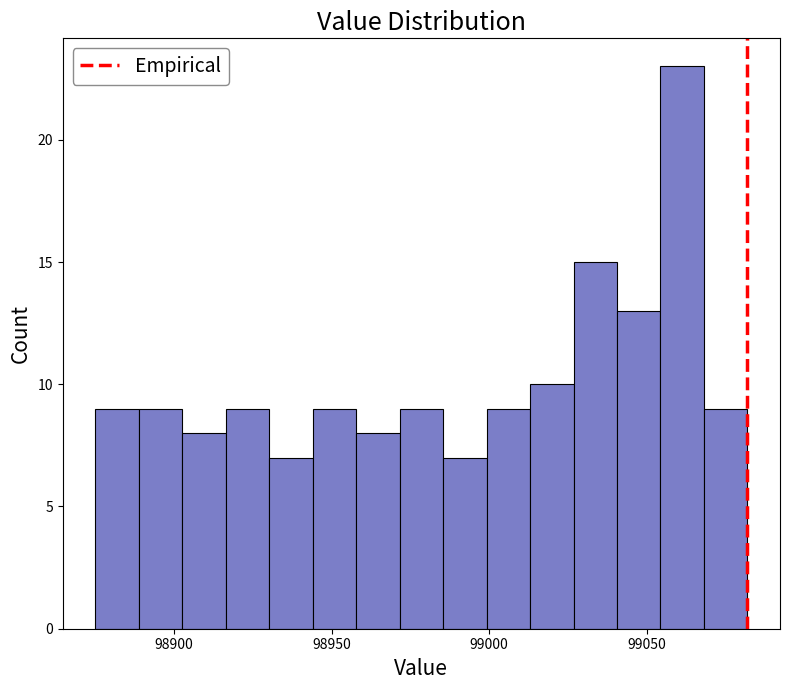

Read against the x-axis, roughly where is the centre of the tallest bar?

99060